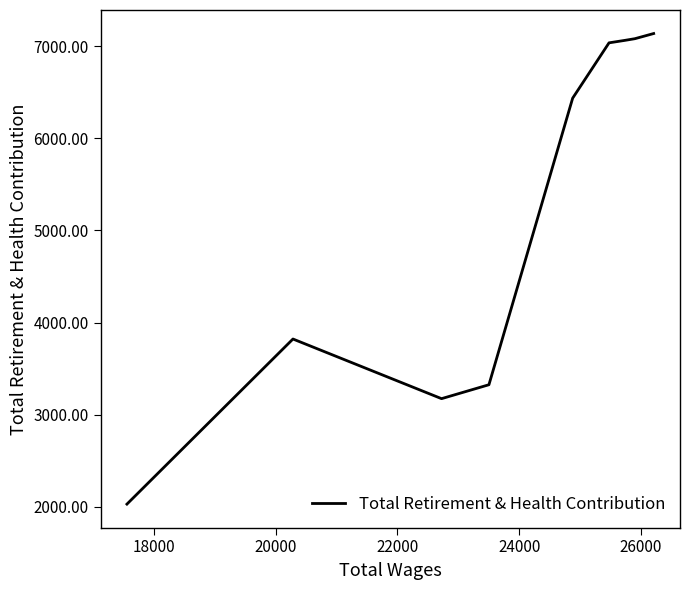

What is the greatest value displayed?

7136